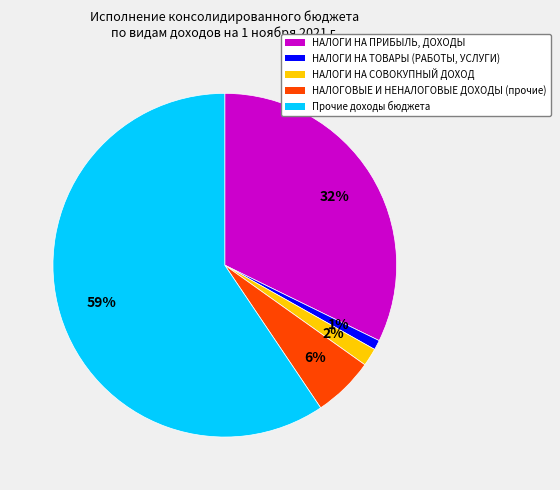

What percentage is the НАЛОГОВЫЕ И НЕНАЛОГОВЫЕ ДОХОДЫ (прочие) slice, to the nearest percent?

6%